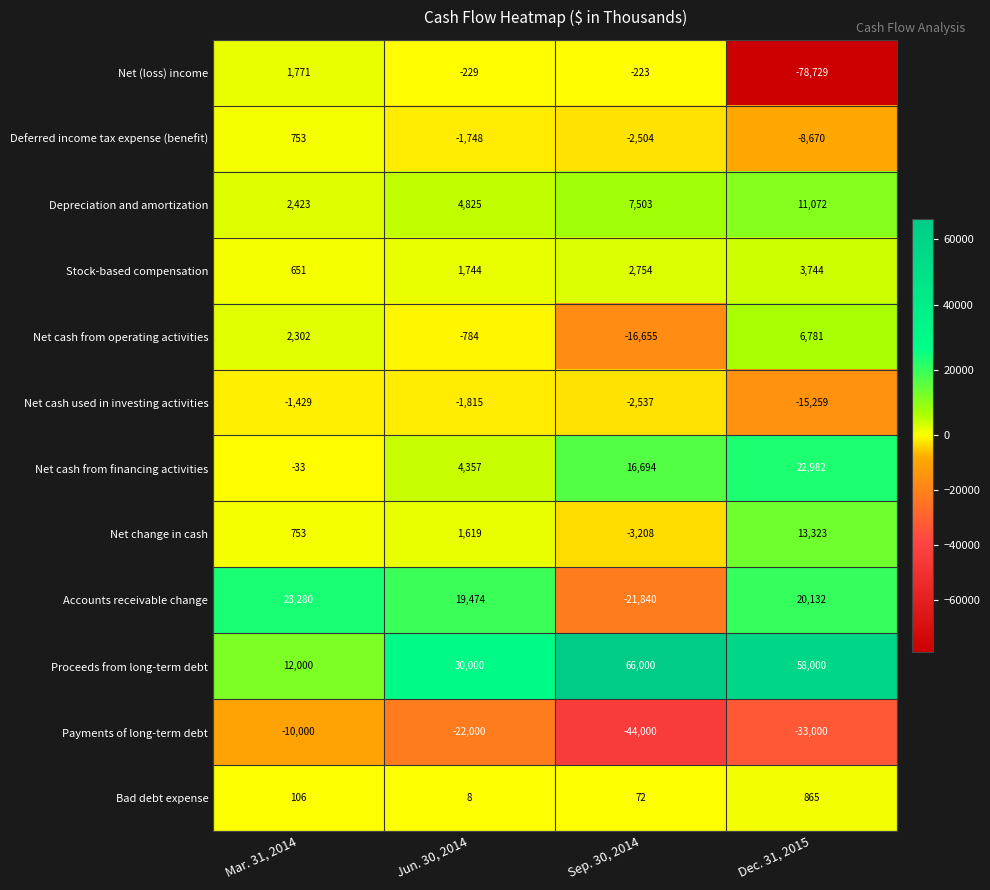

Count the number of categories in the chart.

4